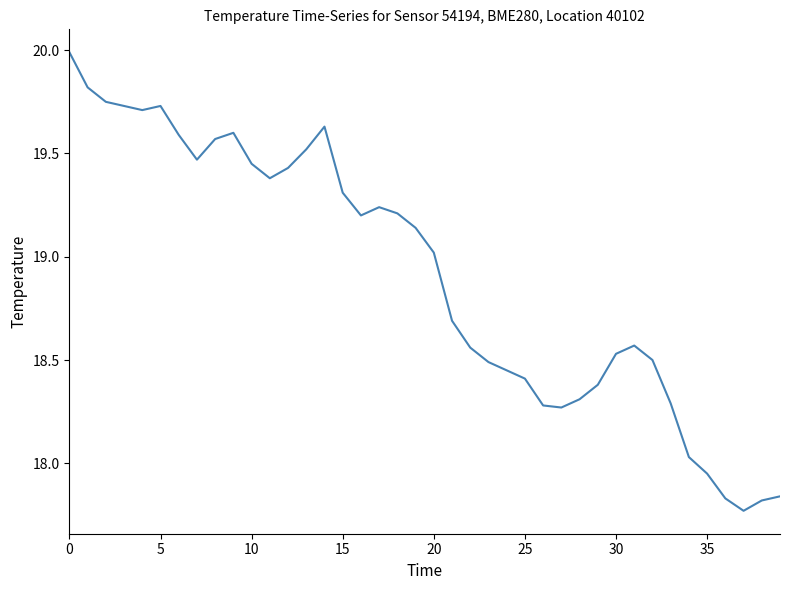

What is the maximum value shown in the chart?

20.0